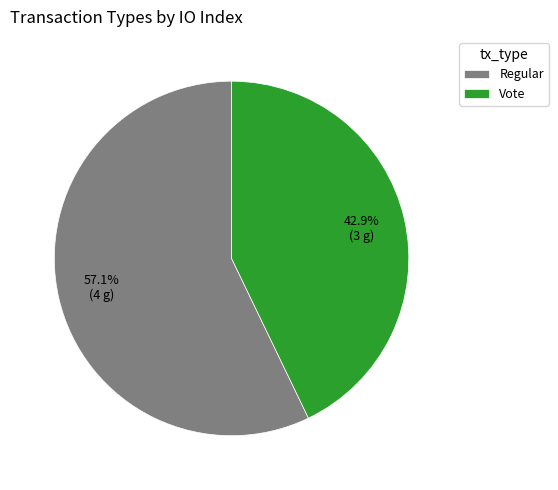

Is the sum of Regular and Vote greater than half?

Yes